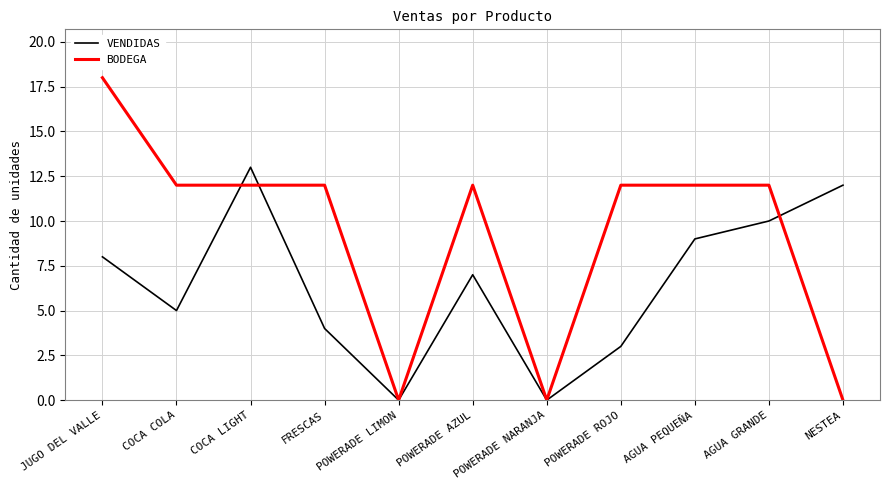

How many interior local peaks does the VENDIDAS series have?

2